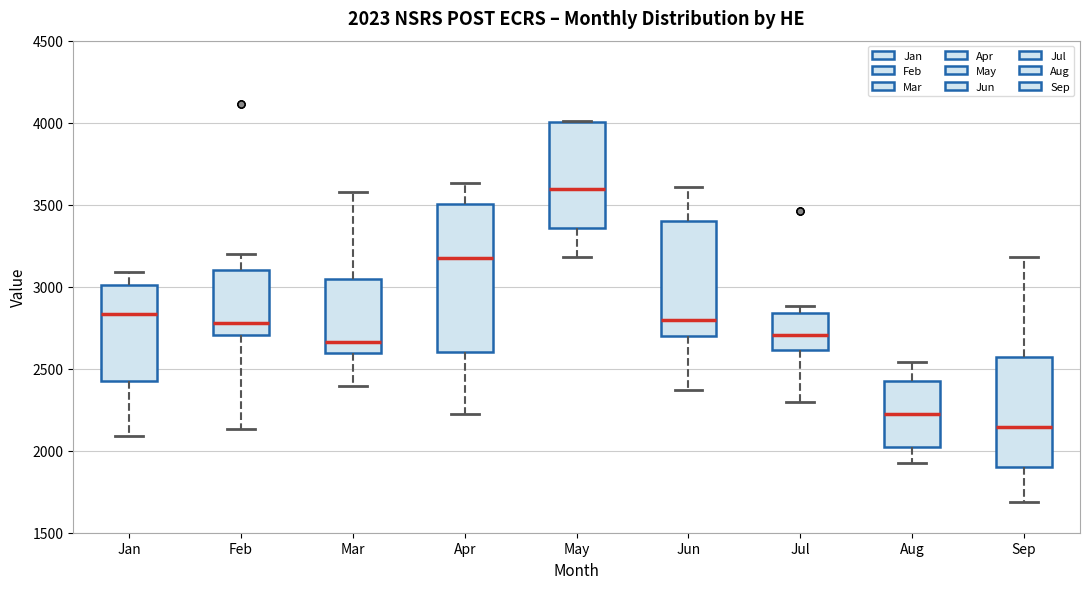

Which box's median line is the lowest?

Sep